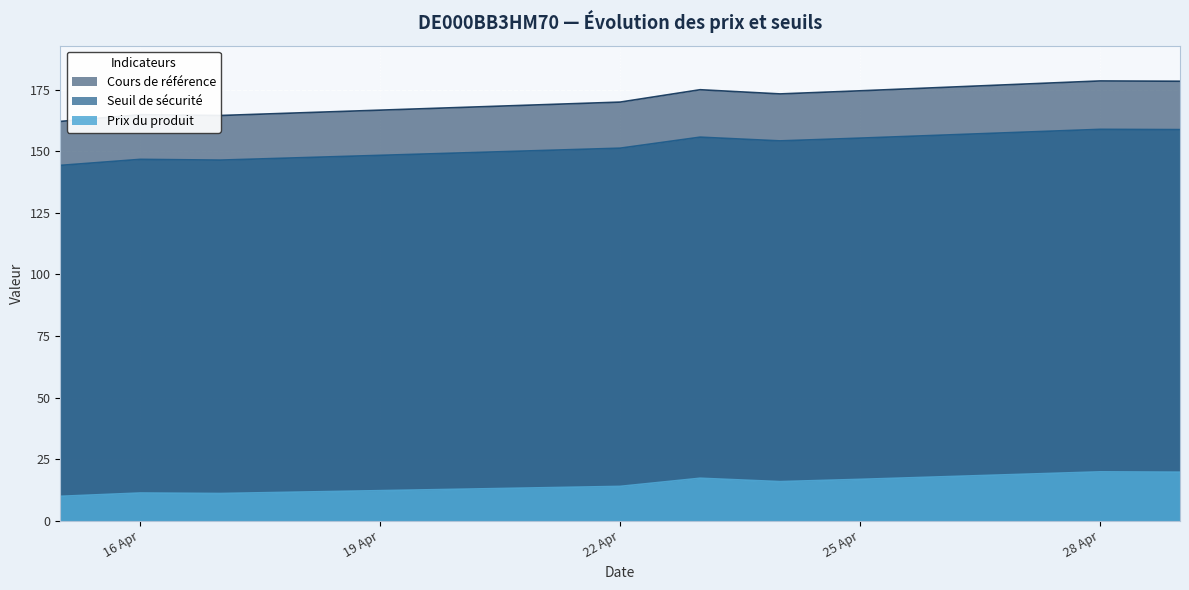

The value of Prix du produit at 16 Apr is 20.0. True or false?

False